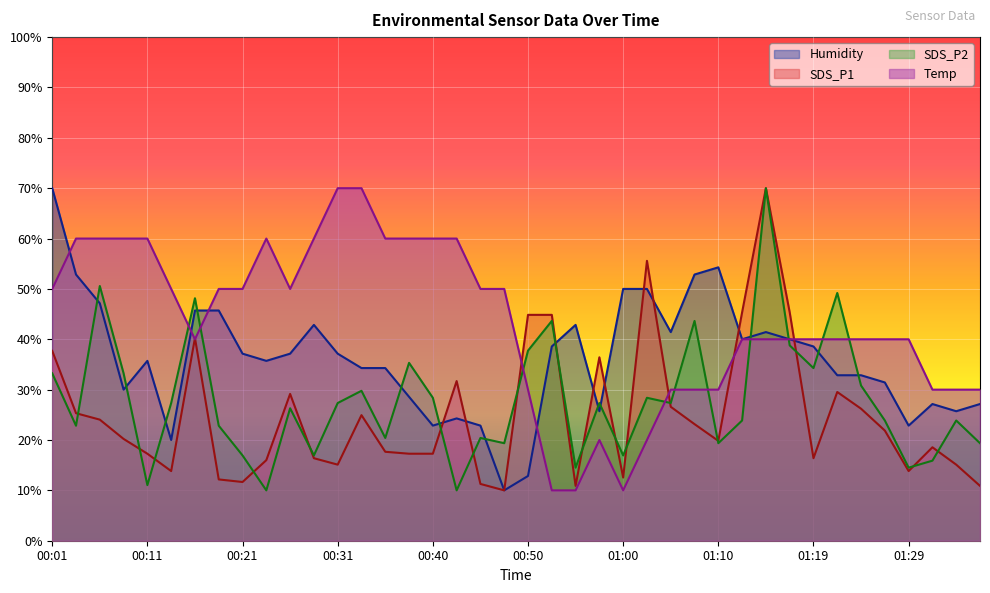

Where is the first local minimum for Temp?

00:16